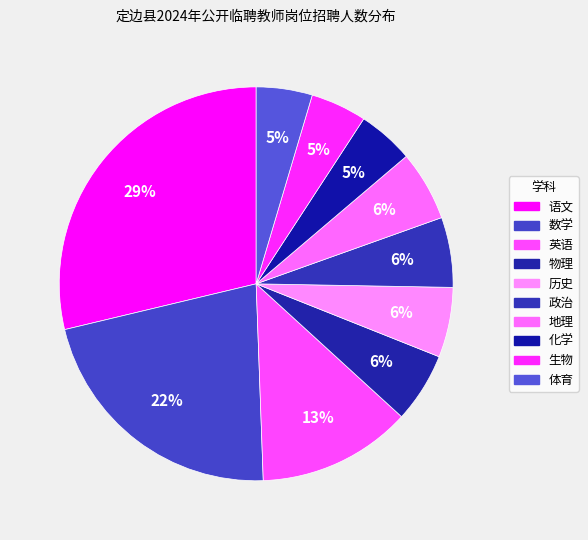

How many slices are in this pie chart?

10